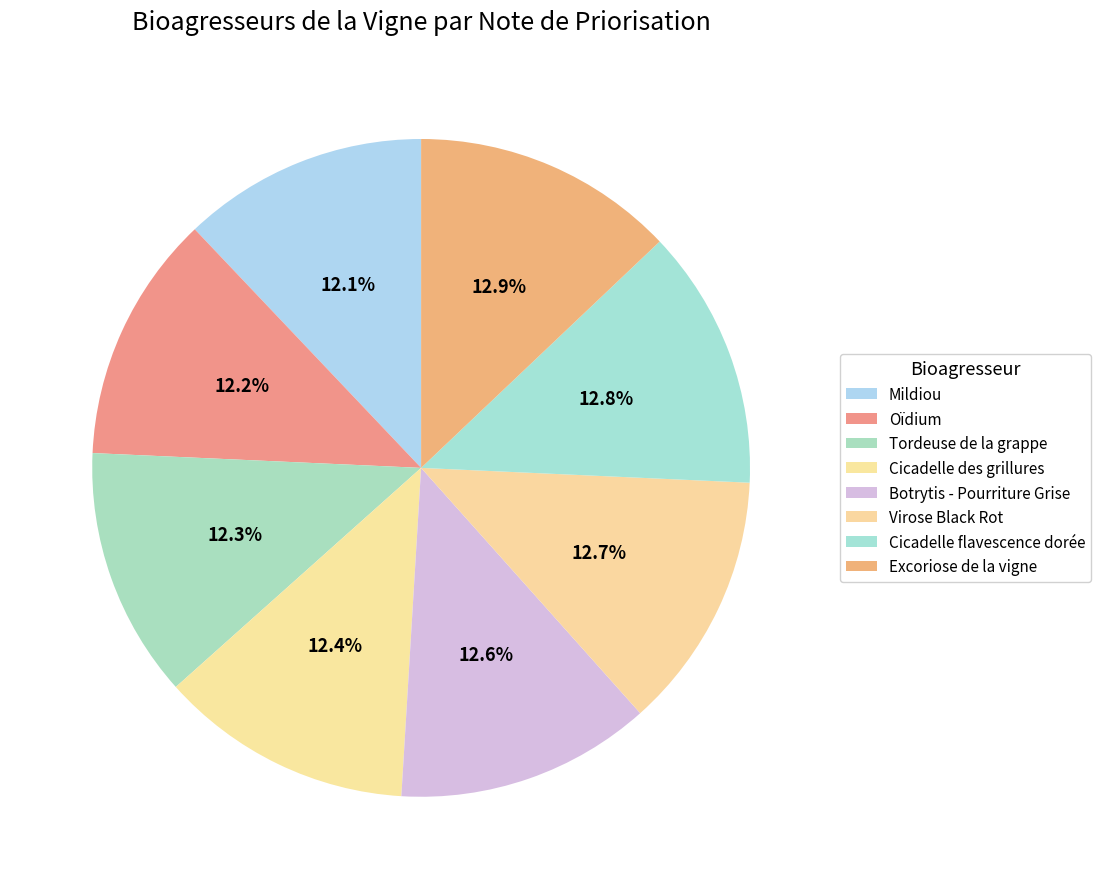

Rank the categories by value from lowest to highest.

Mildiou, Oïdium, Tordeuse de la grappe, Cicadelle des grillures, Botrytis - Pourriture Grise, Virose Black Rot, Cicadelle flavescence dorée, Excoriose de la vigne